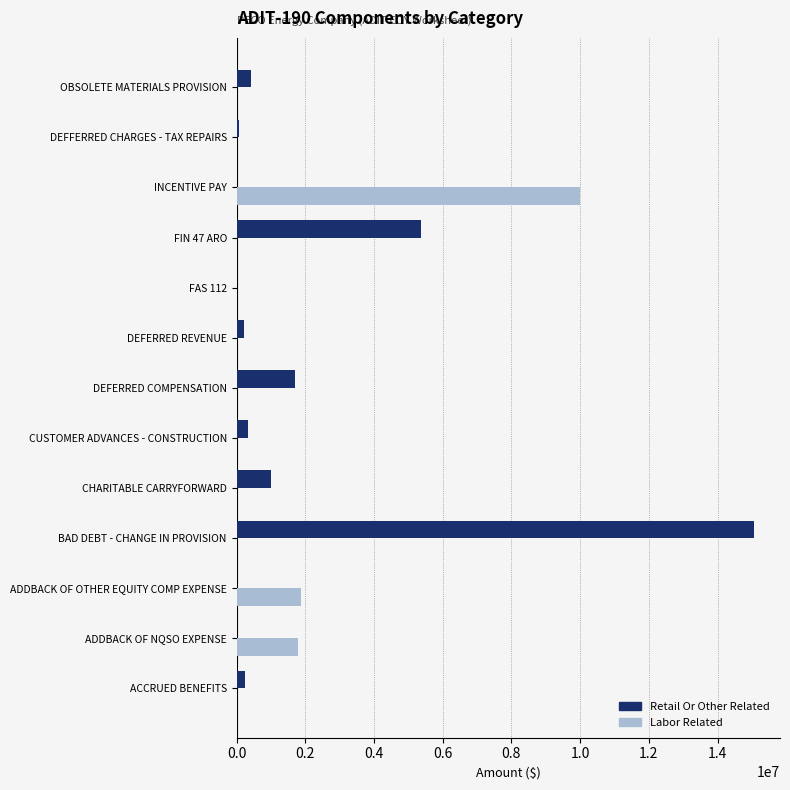

Which category has the highest value in the Retail Or Other Related series?

BAD DEBT - CHANGE IN PROVISION